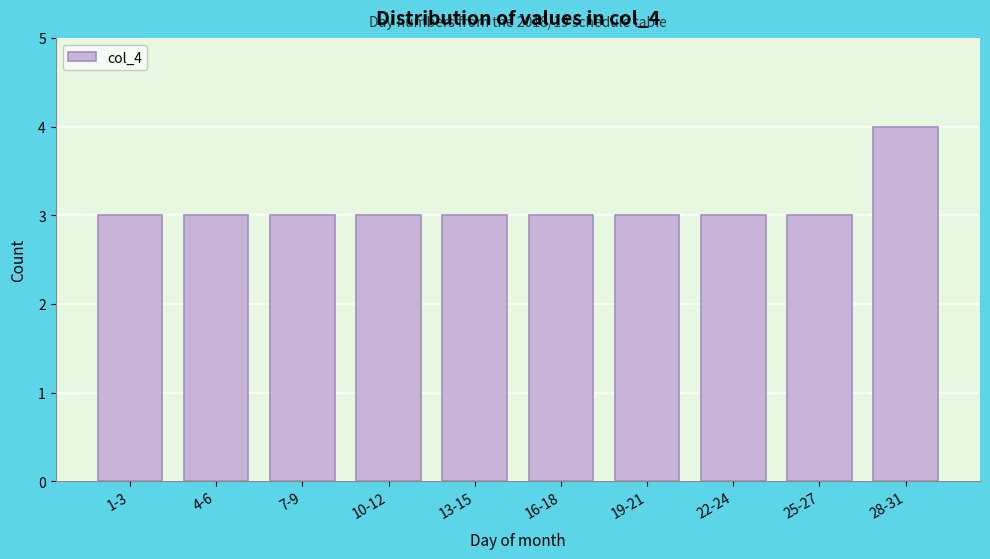

Reading left to right, extract all data points from this chart.

3	3	3	3	3	3	3	3	3	4